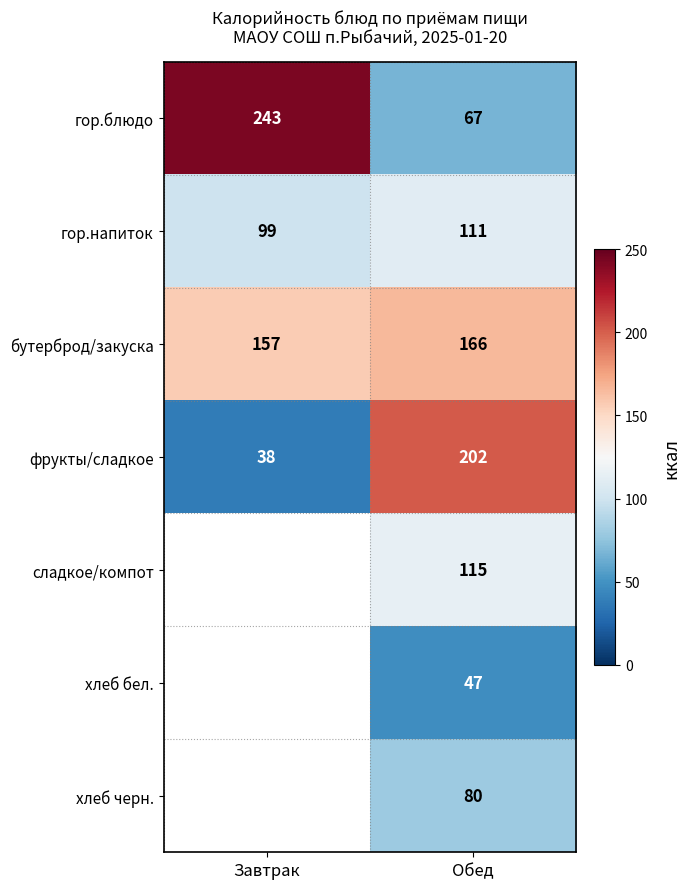

What is the total value across all series at Обед?

788